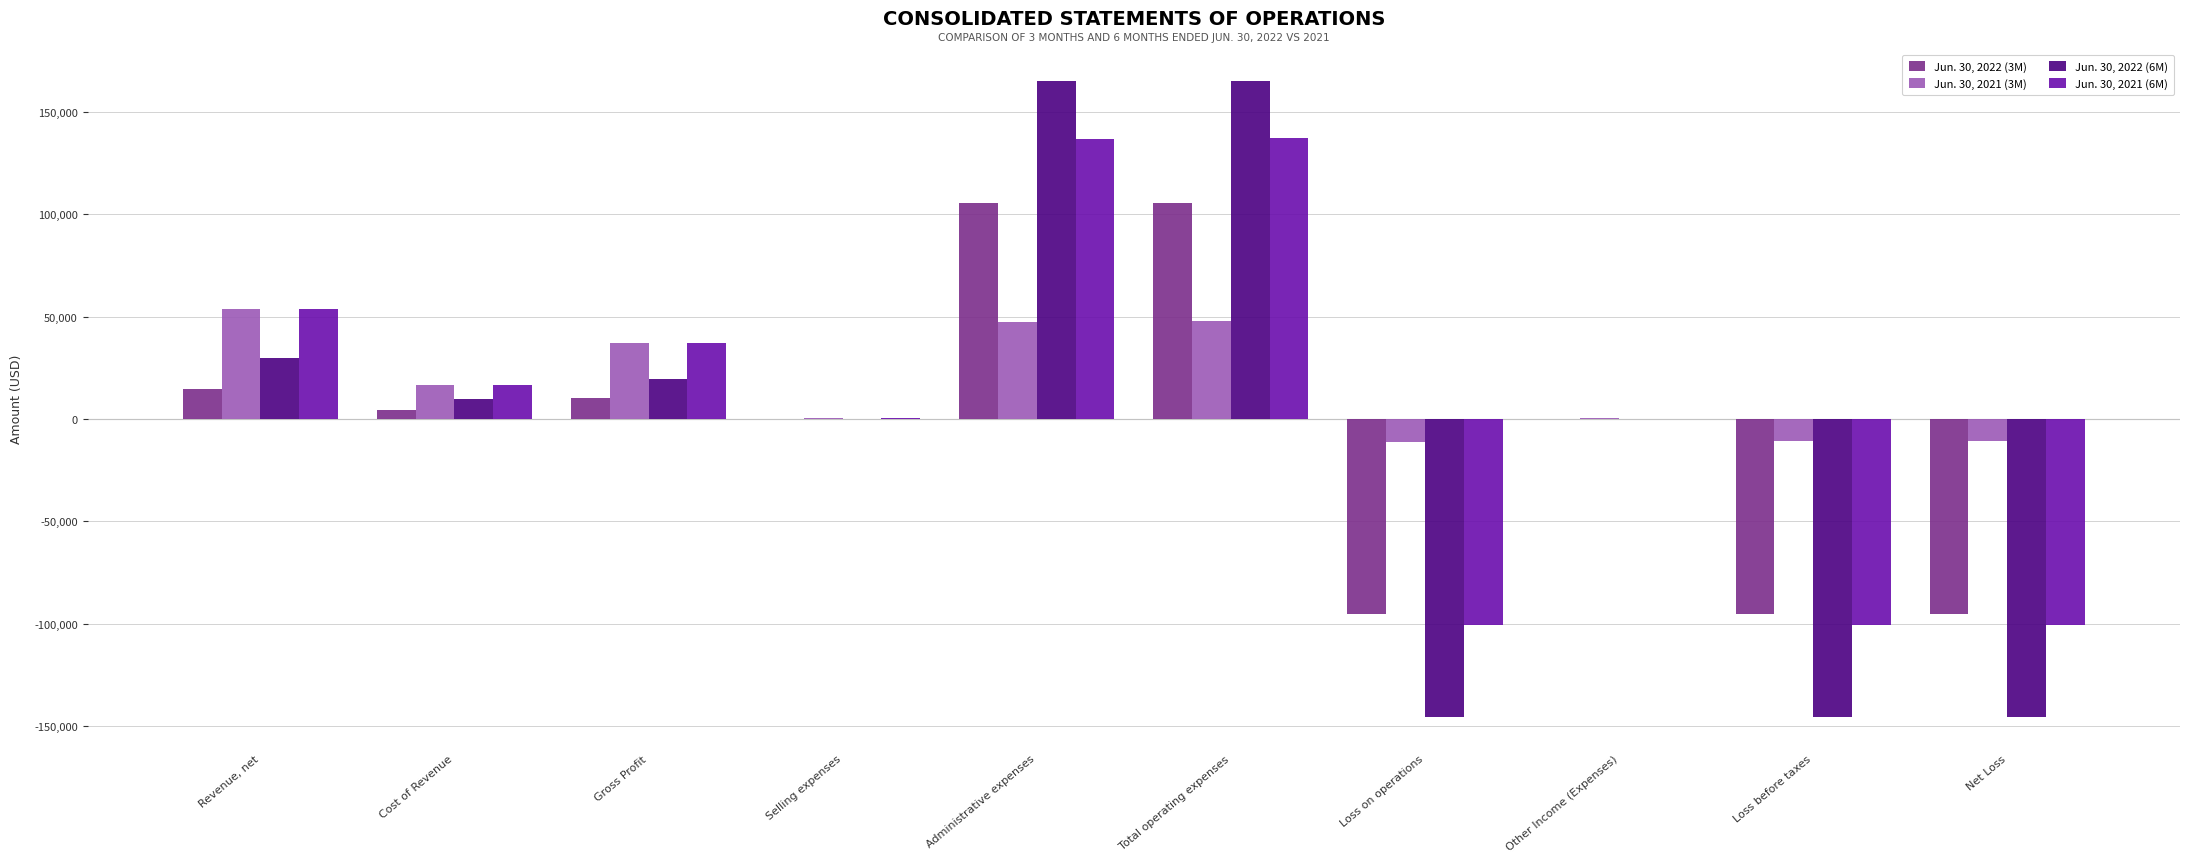

Which series changed the most between Gross Profit and Selling expenses?

Jun. 30, 2021 (3M)